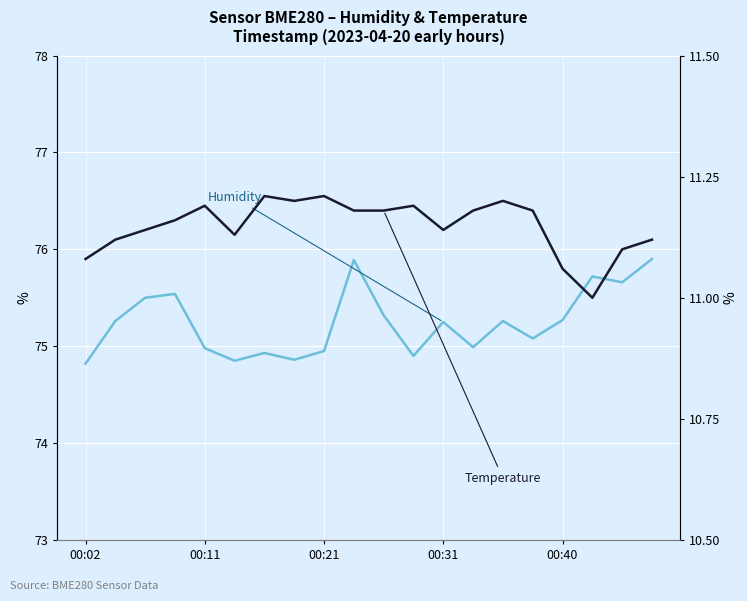

True or false: humidity and temperature intersect in this chart.

False